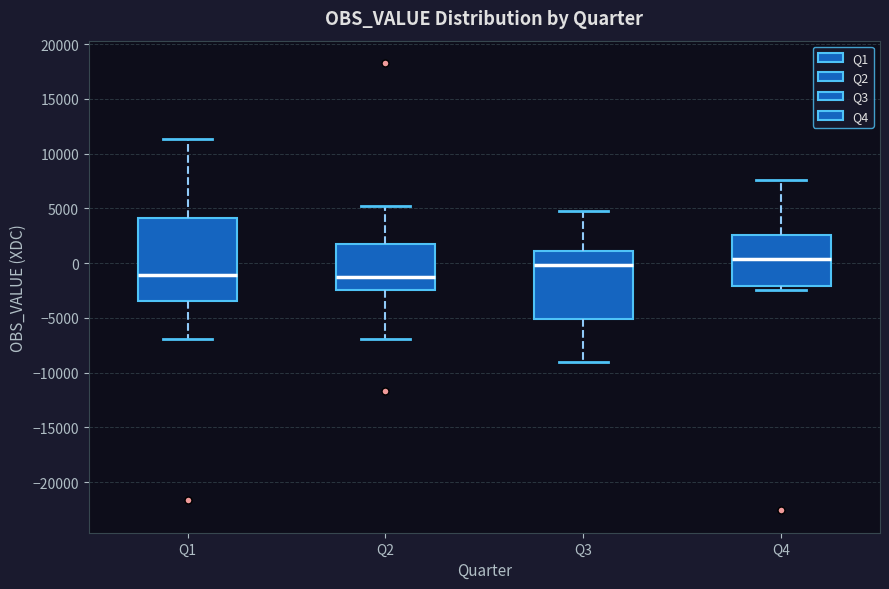

Where is the lower edge of the box for Q4 on the y-axis? The values are not printed on the chart, so give them approximately, as read against the axis.

-2000